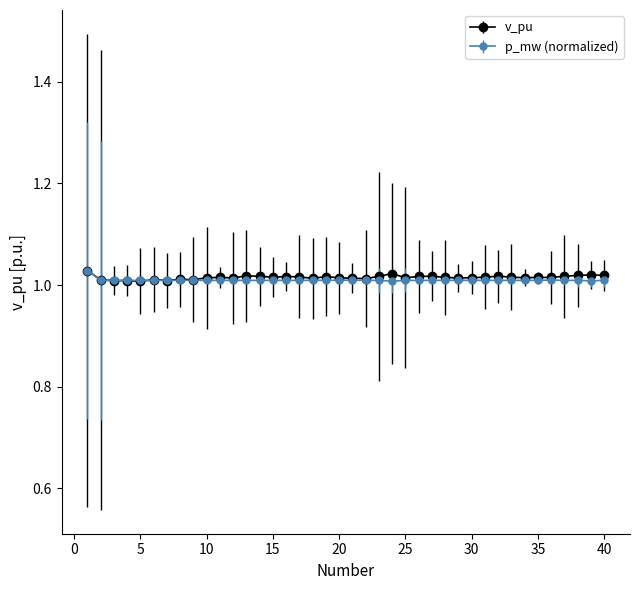

True or false: v_pu has more than 2 points higher than both neighbors.

True